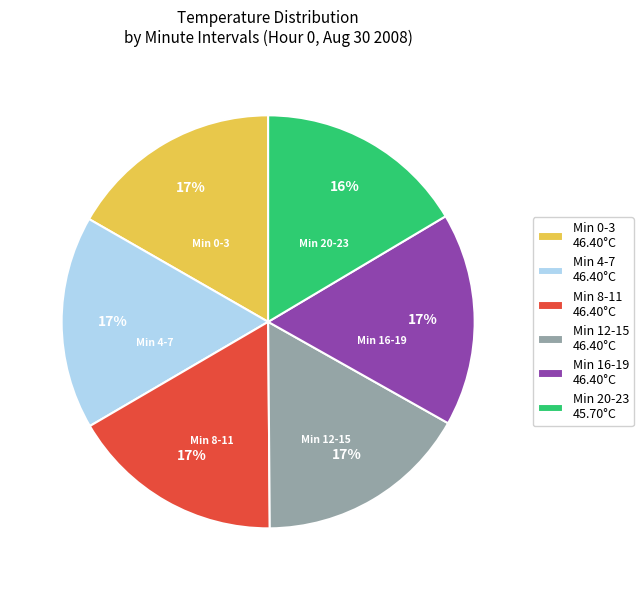

How many slices are in this pie chart?

6